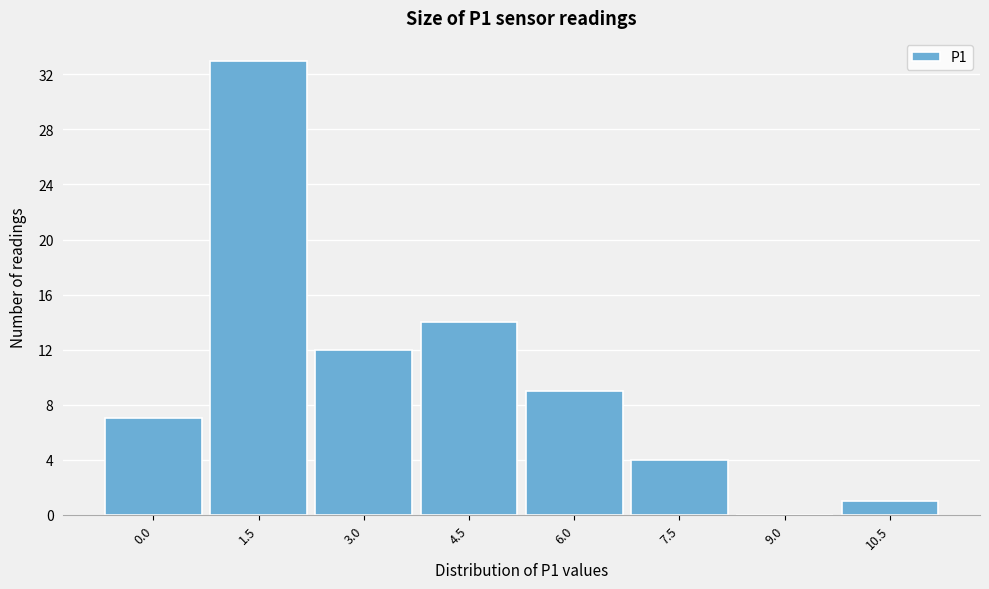

Reading left to right, list all the values displayed in this chart.

0.0=7	1.5=33	3.0=12	4.5=14	6.0=9	7.5=4	9.0=0	10.5=1